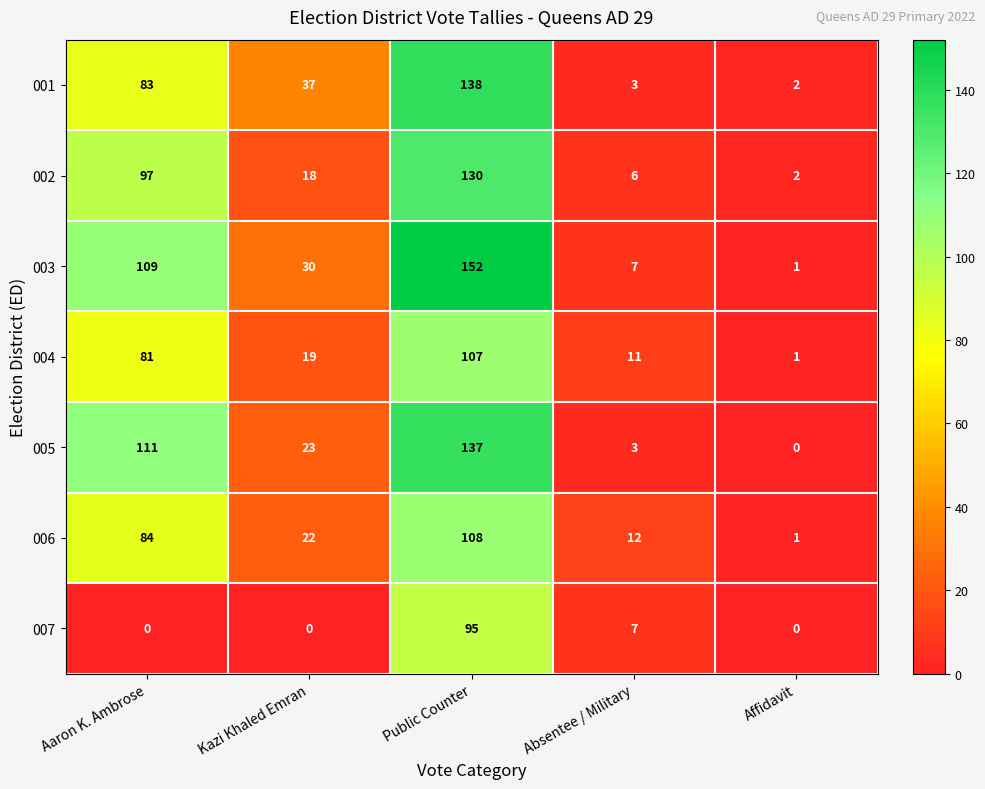

Between Public Counter and Absentee / Military, which series saw the biggest shift?

003